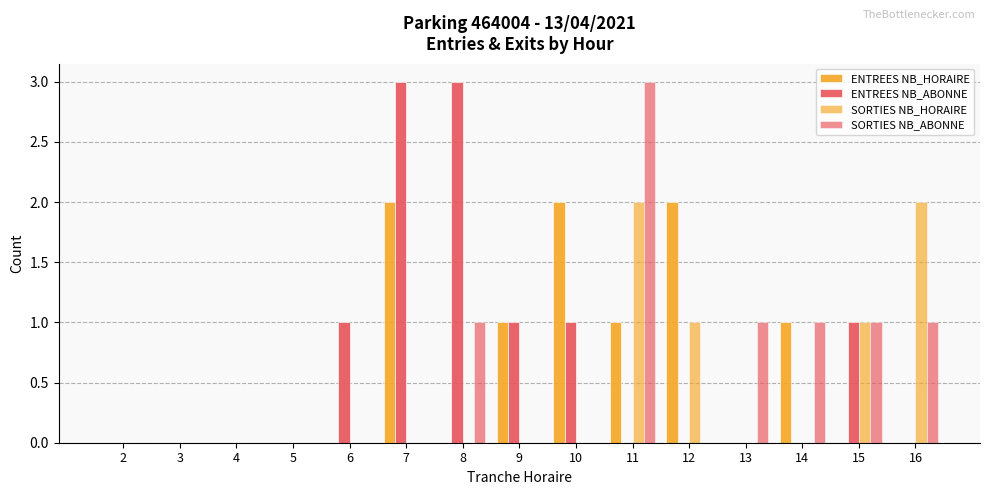

At how many categories does at least one series exceed 1?

6